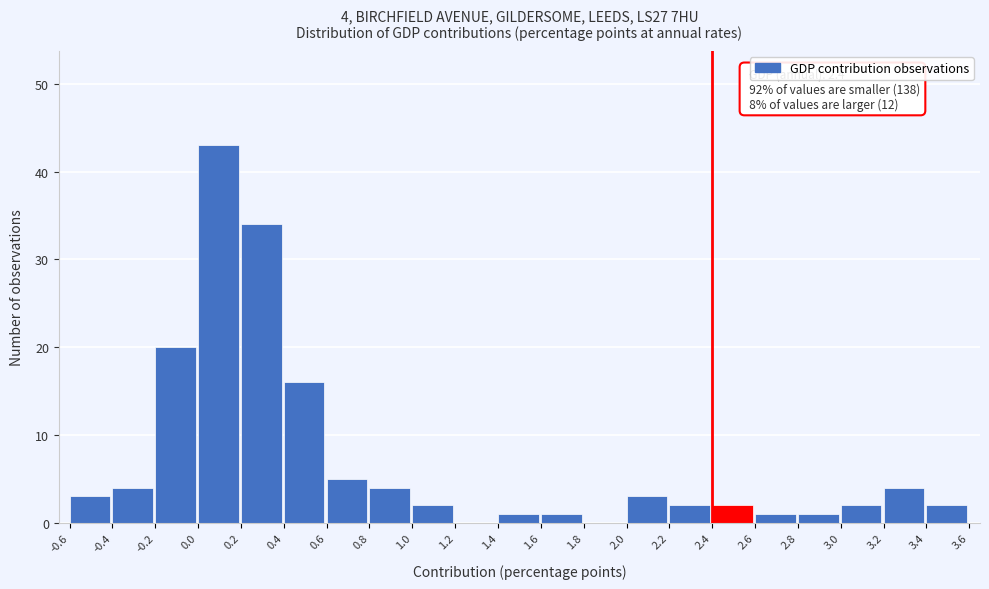

Over which range of the x-axis is the bar tallest?

0.0 to 0.2